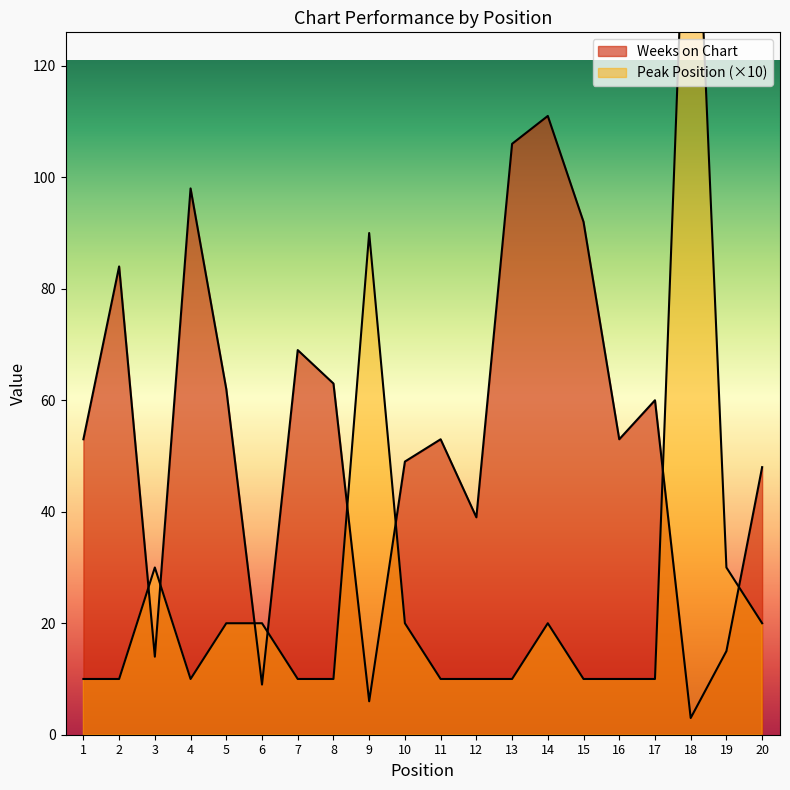

Rank the categories by Peak Position value from lowest to highest.

1, 2, 4, 7, 8, 11, 12, 13, 15, 16, 17, 5, 6, 10, 14, 20, 3, 19, 9, 18